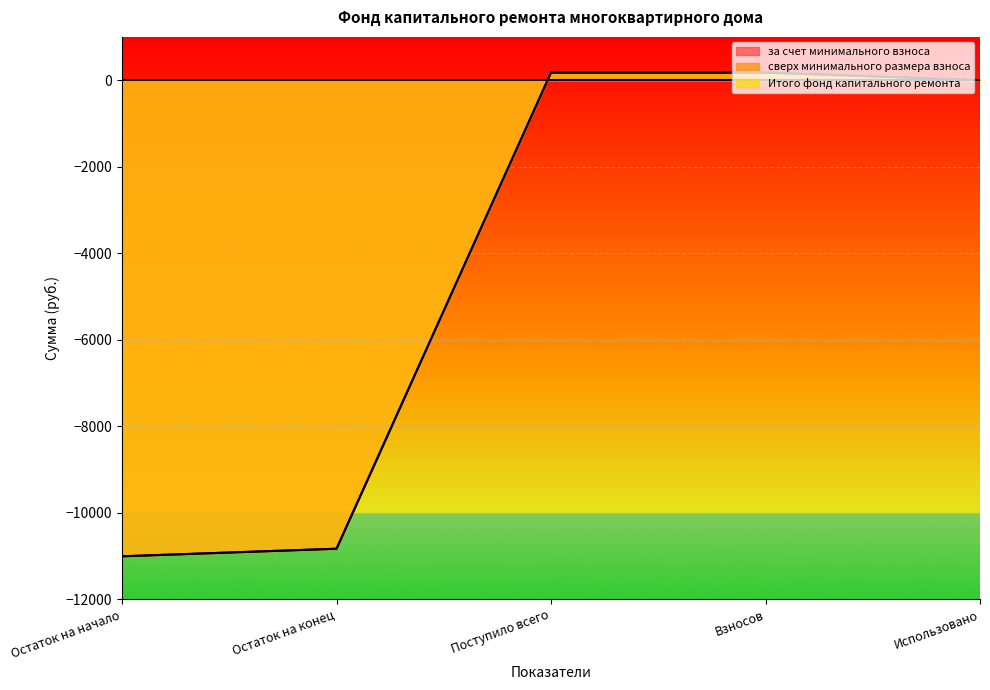

True or false: за счет минимального взноса and Итого фонд капитального ремонта intersect in this chart.

False